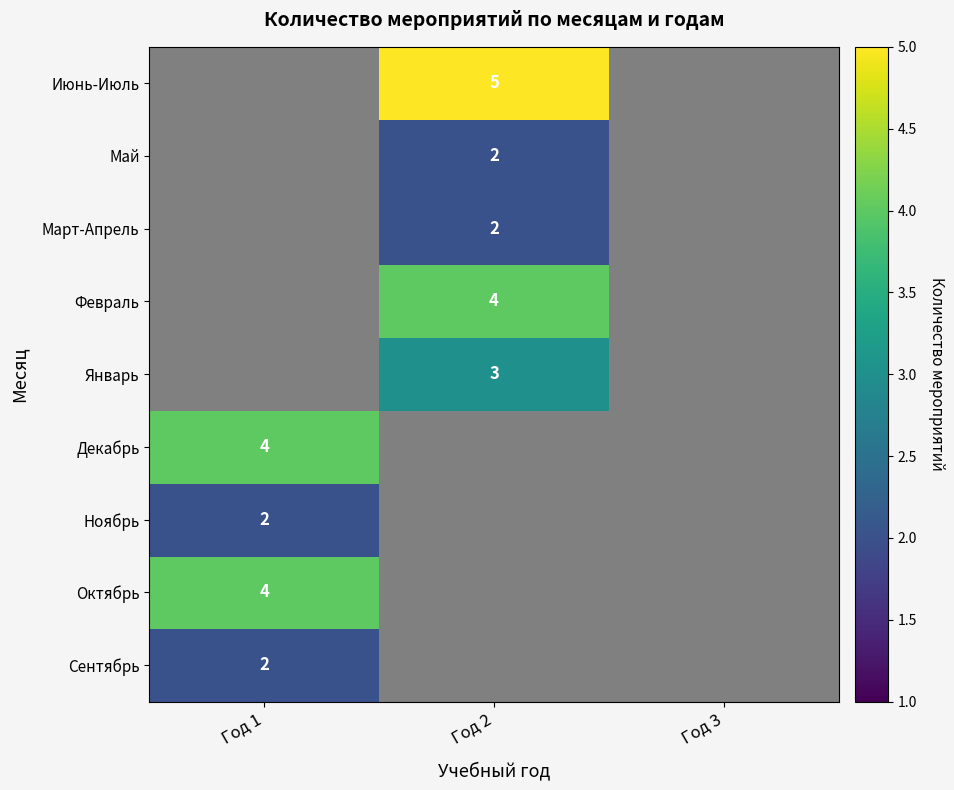

The Ноябрь series shows 2 at Год 1. True or false?

True